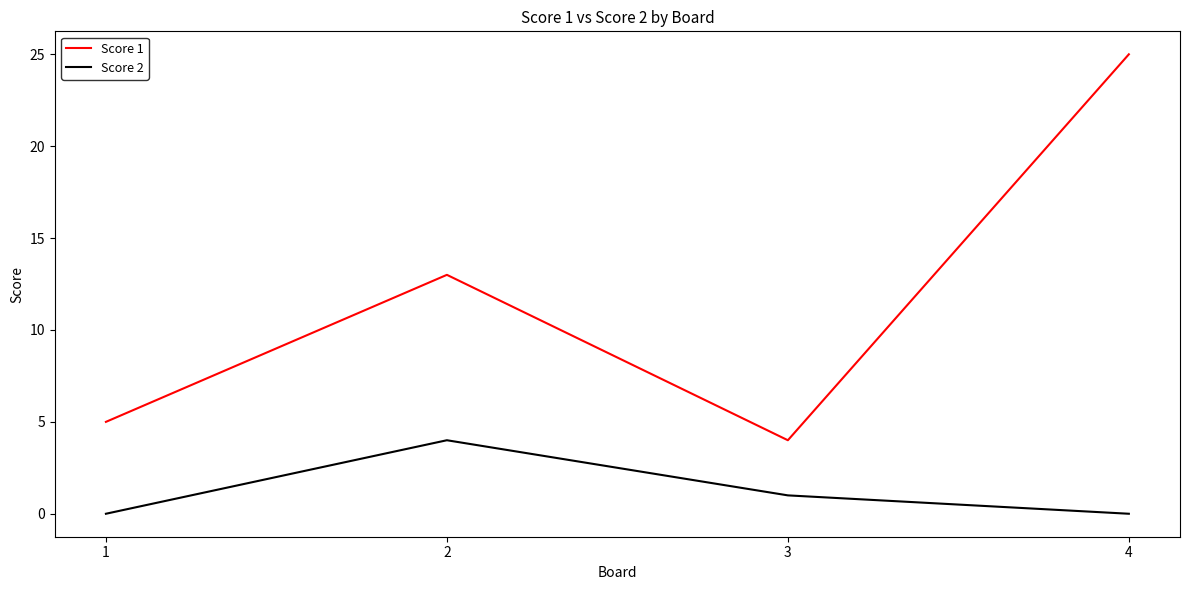

What is the difference between the maximum and minimum values in the Score 2 series?

4